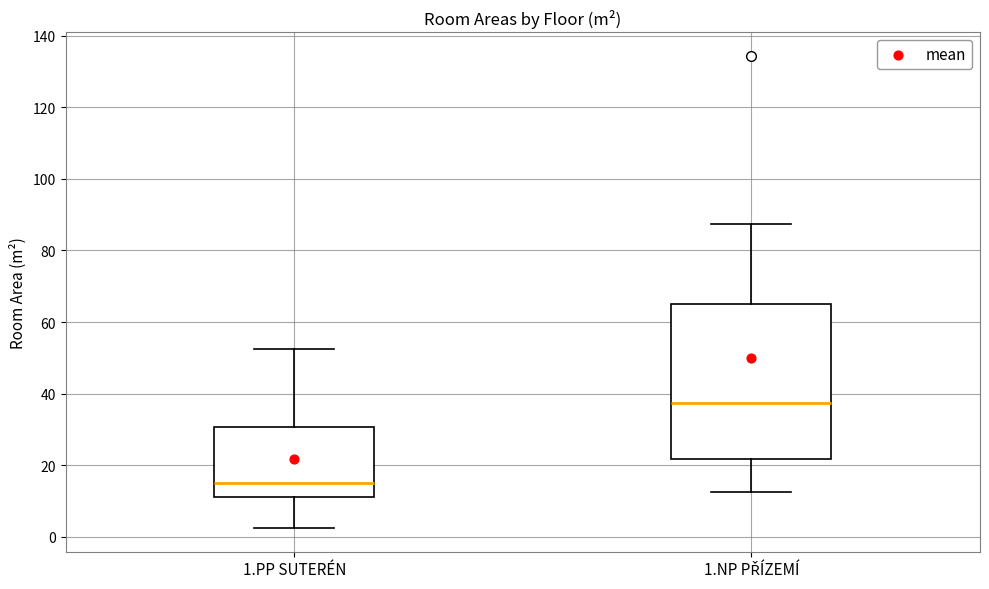

Reading left to right, transcribe this box plot: for each box, give where its median line is, the range the box spans, and where its two whiskers end, as read against the y-axis. The values are not printed on the chart, so give them approximately, as read against the axis.

1.PP SUTERÉN: median 16, box 12 to 30, whiskers 2 to 52
1.NP PŘÍZEMÍ: median 38, box 22 to 66, whiskers 12 to 88